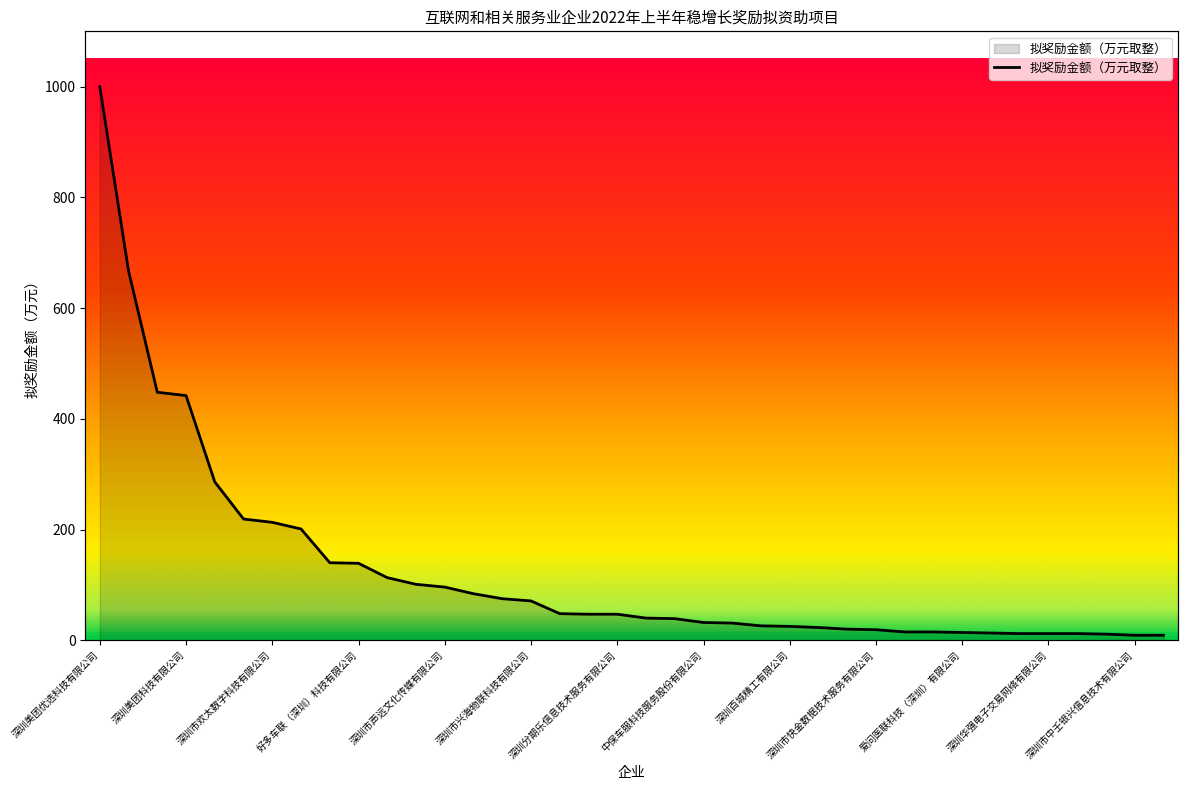

What is the minimum value shown in the chart?

9